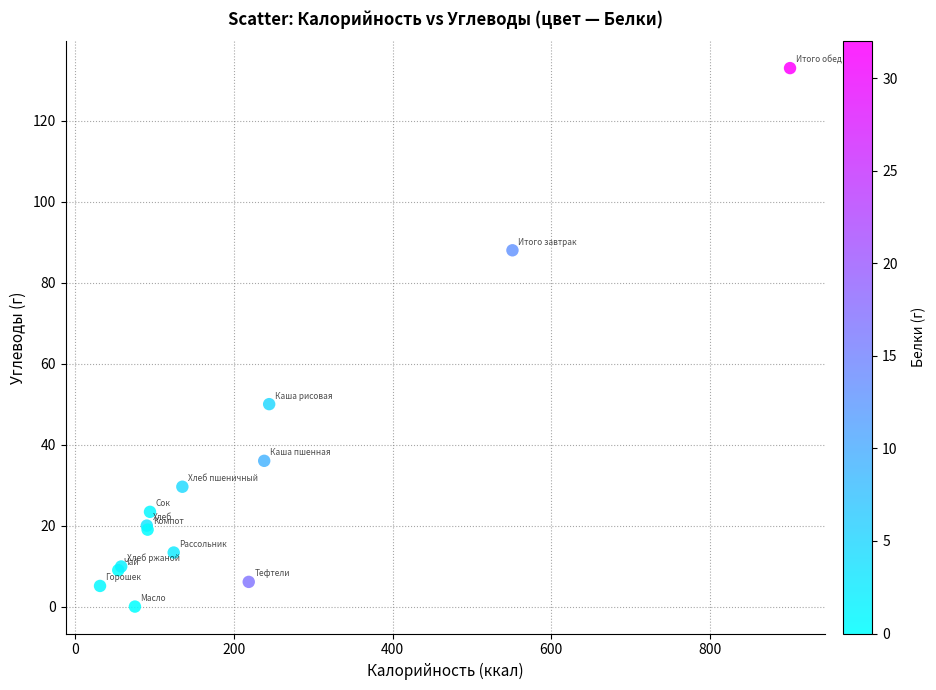

What Y value in the scatter plot is closest to 66?

50.0